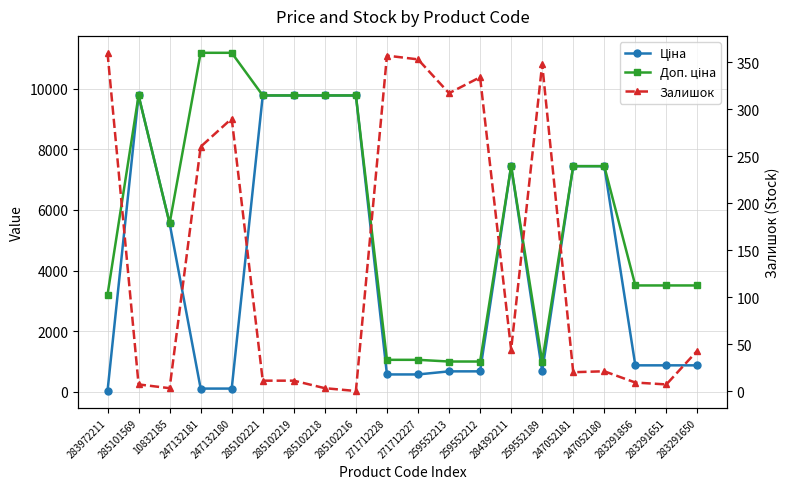

How many interior local valleys does the Доп. ціна series have?

2